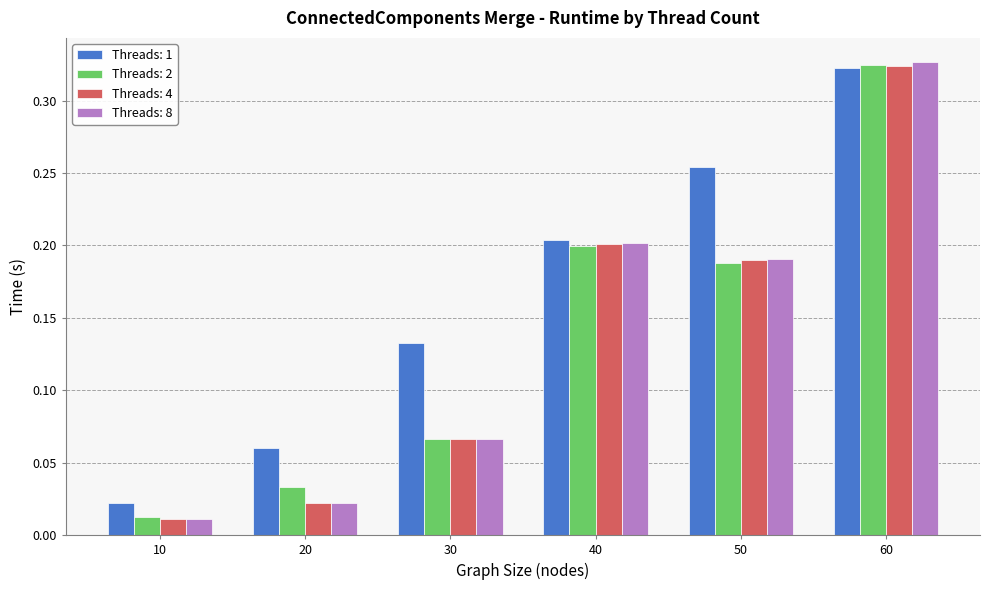

Rank the categories by Threads: 8 value from highest to lowest.

60, 40, 50, 30, 20, 10